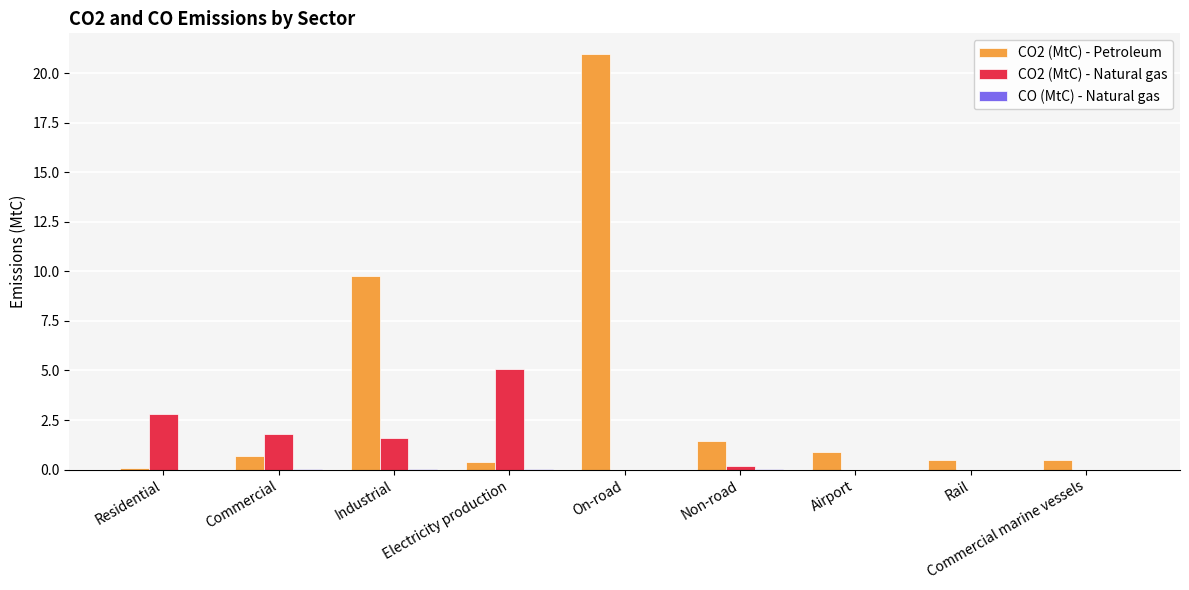

What is the sum of the CO2 (MtC) - Petroleum values at Commercial and Industrial?

10.5